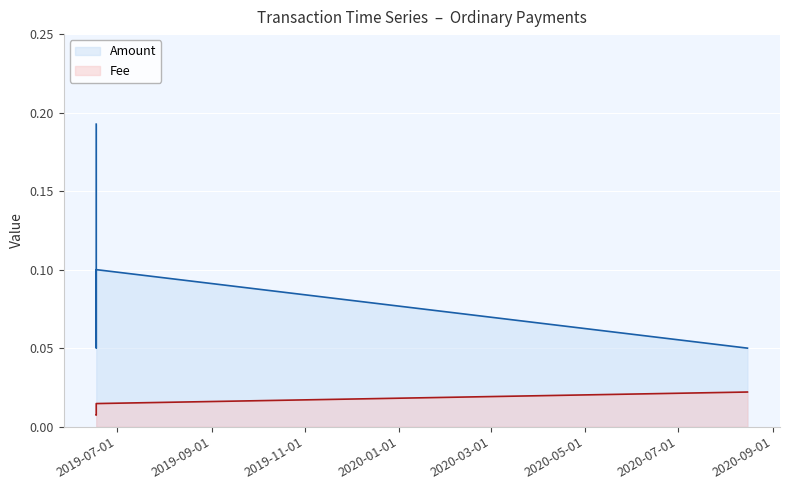

Which series has the widest spread of values?

Amount